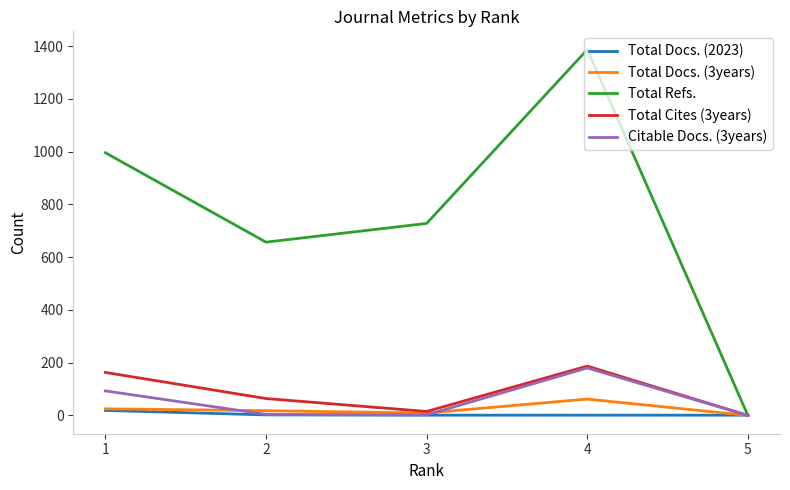

How many lines are shown in the chart?

5